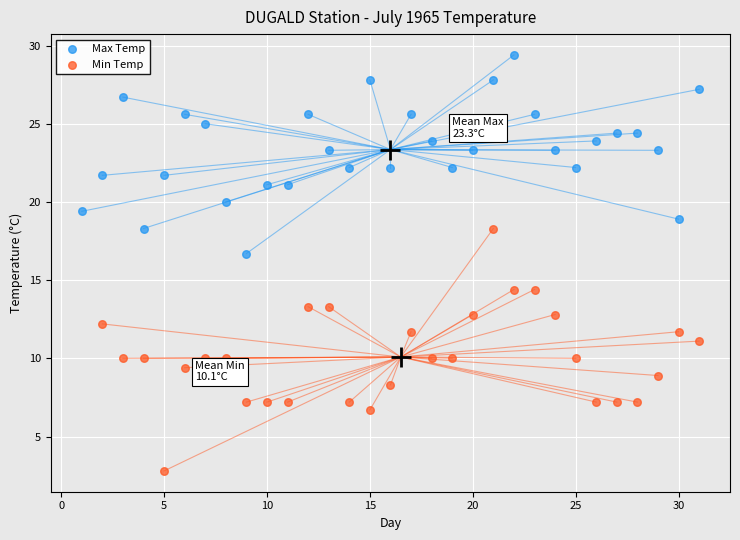

Which series has the largest Y range (max minus min)?

Min Temp